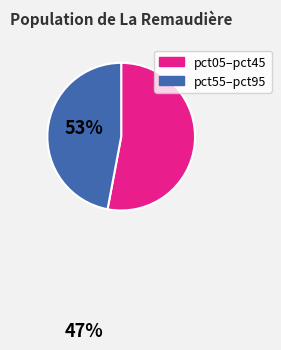

Is there a majority slice in this chart?

Yes